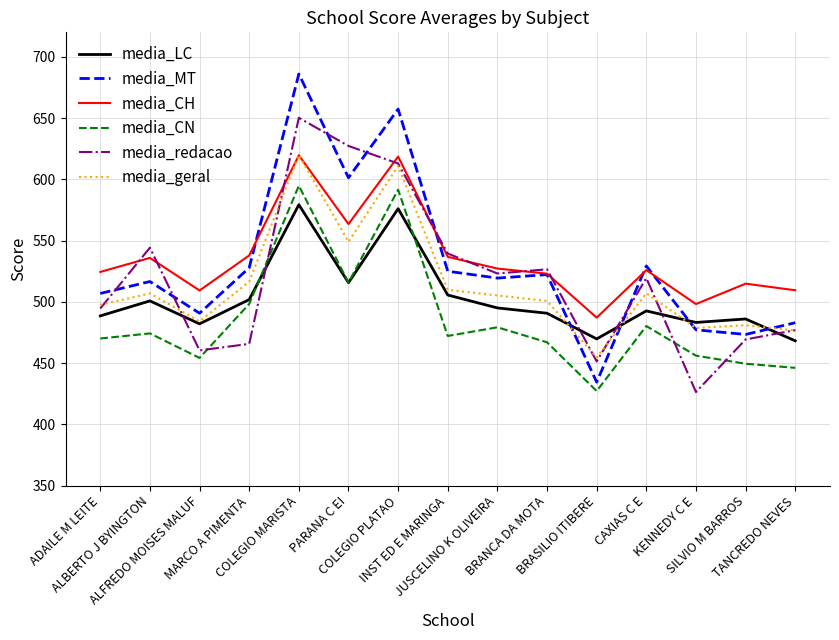

True or false: media_CH and media_LC cross at least once.

False